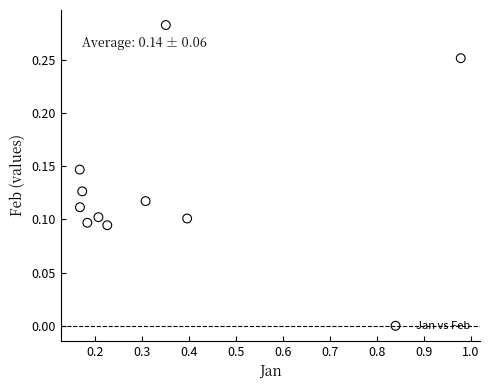

What is the range of X values (max minus min)?

0.8